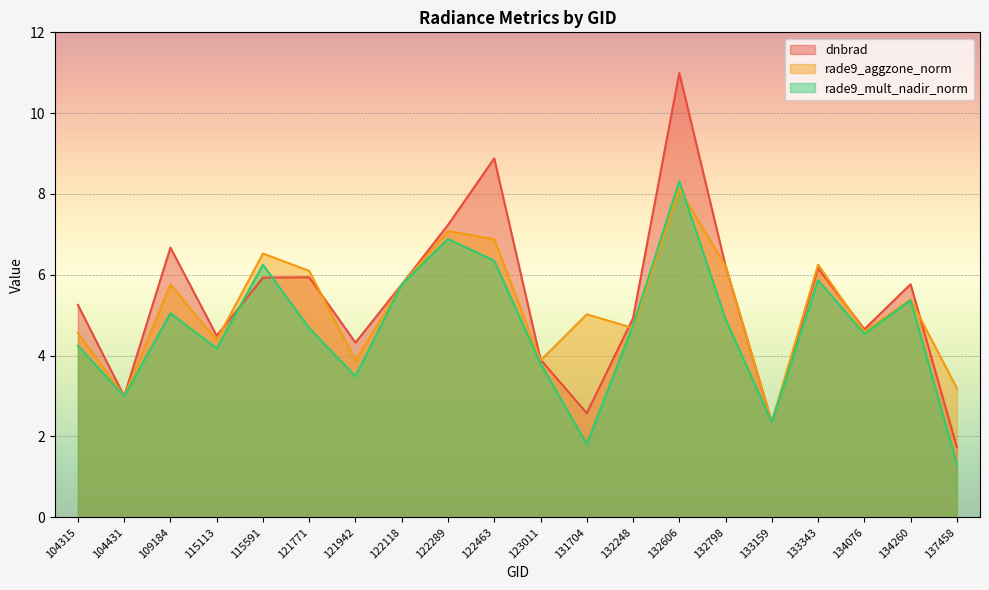

What is the minimum value for dnbrad?

1.7